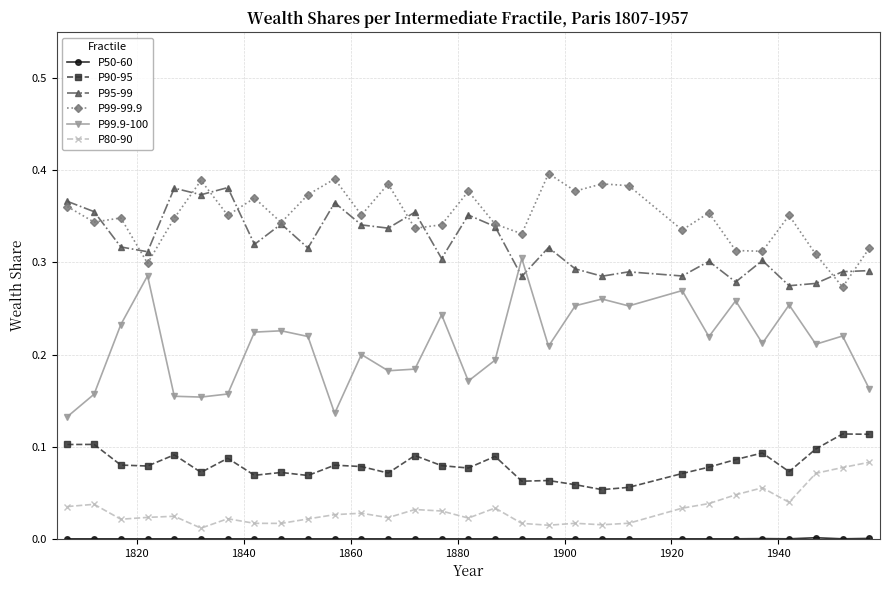

After their last crossing, which series has the higher values: P99.9-100 or P95-99?

P95-99